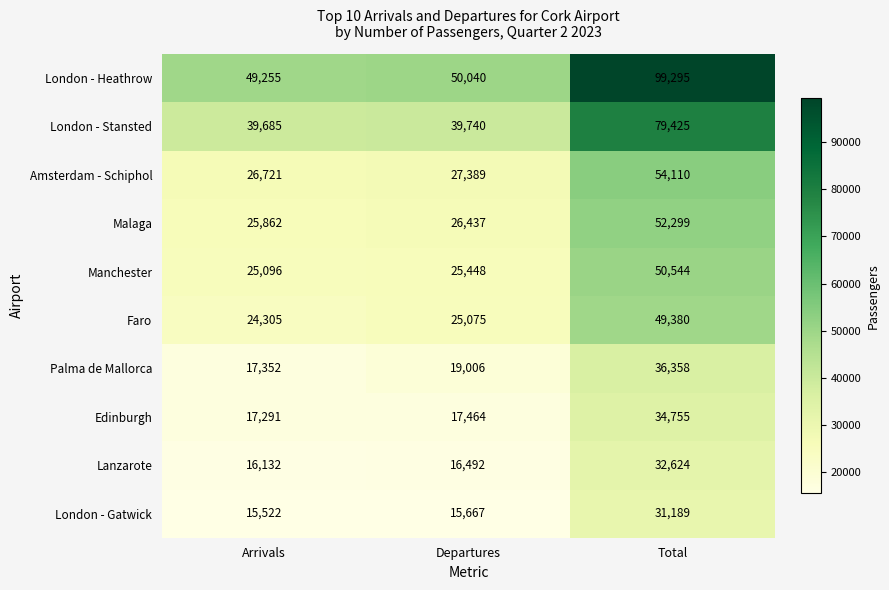

True or false: Manchester has a value of 36980 at Arrivals.

False